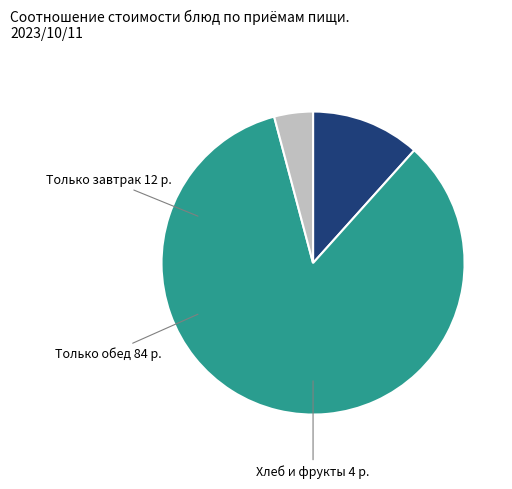

Does any single category account for the majority?

Yes